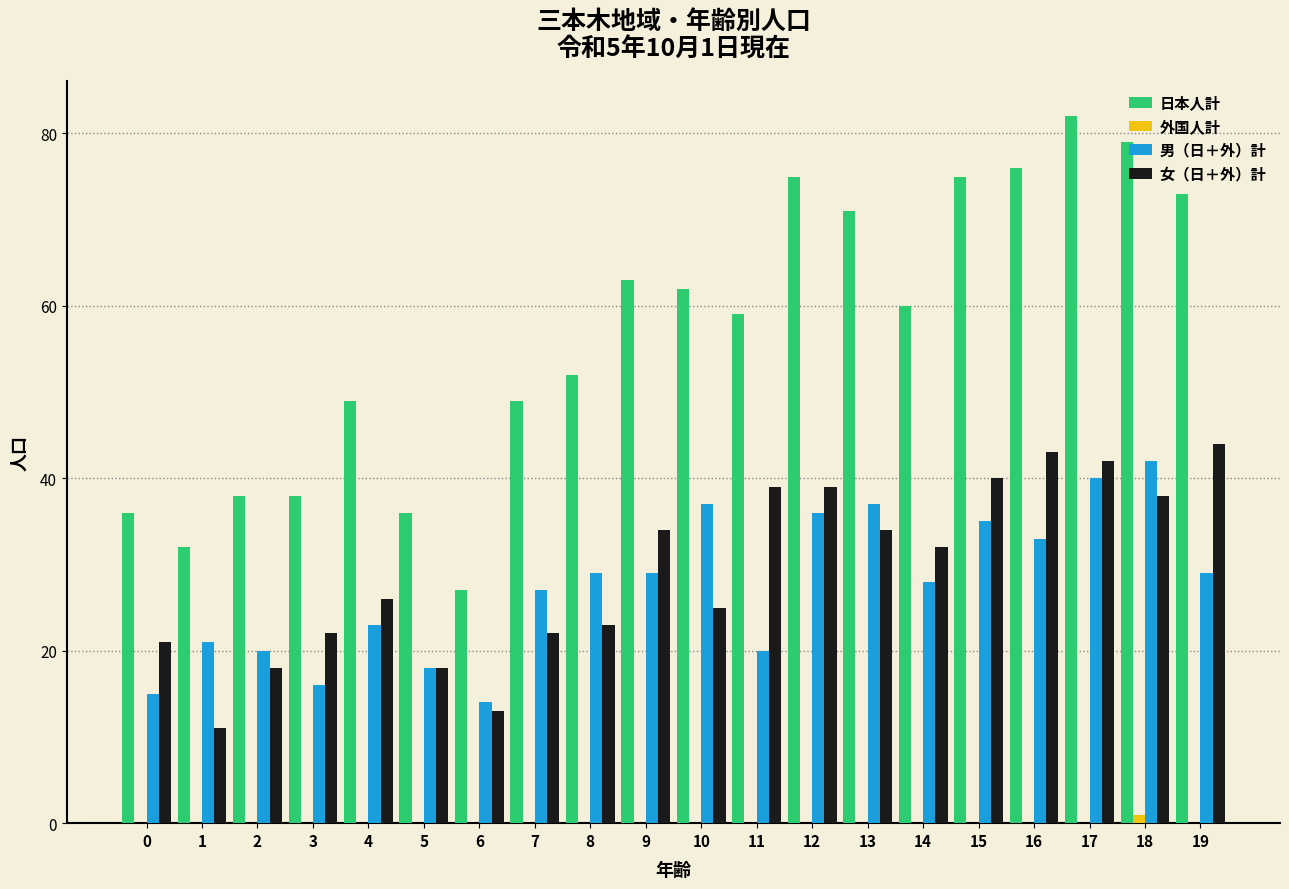

Which series has the largest range (max minus min)?

日本人計